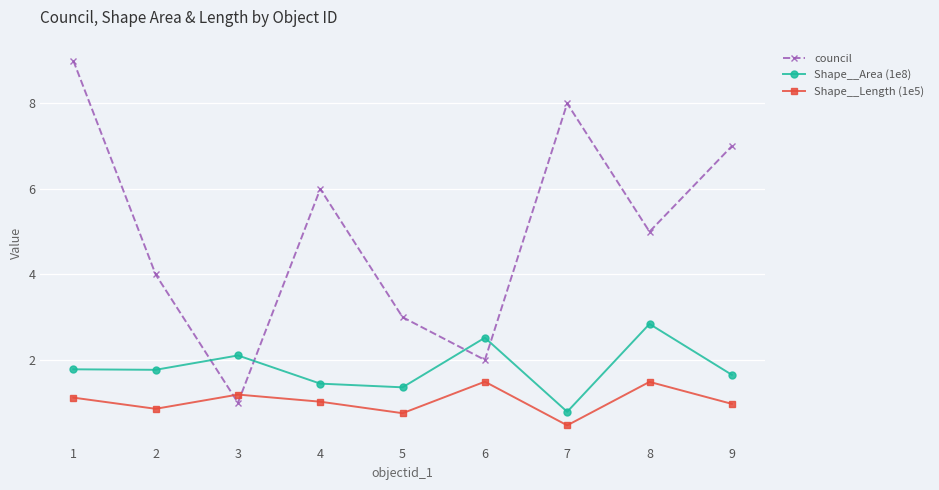

After their last crossing, which series has the higher values: council or Shape__Area (1e8)?

council